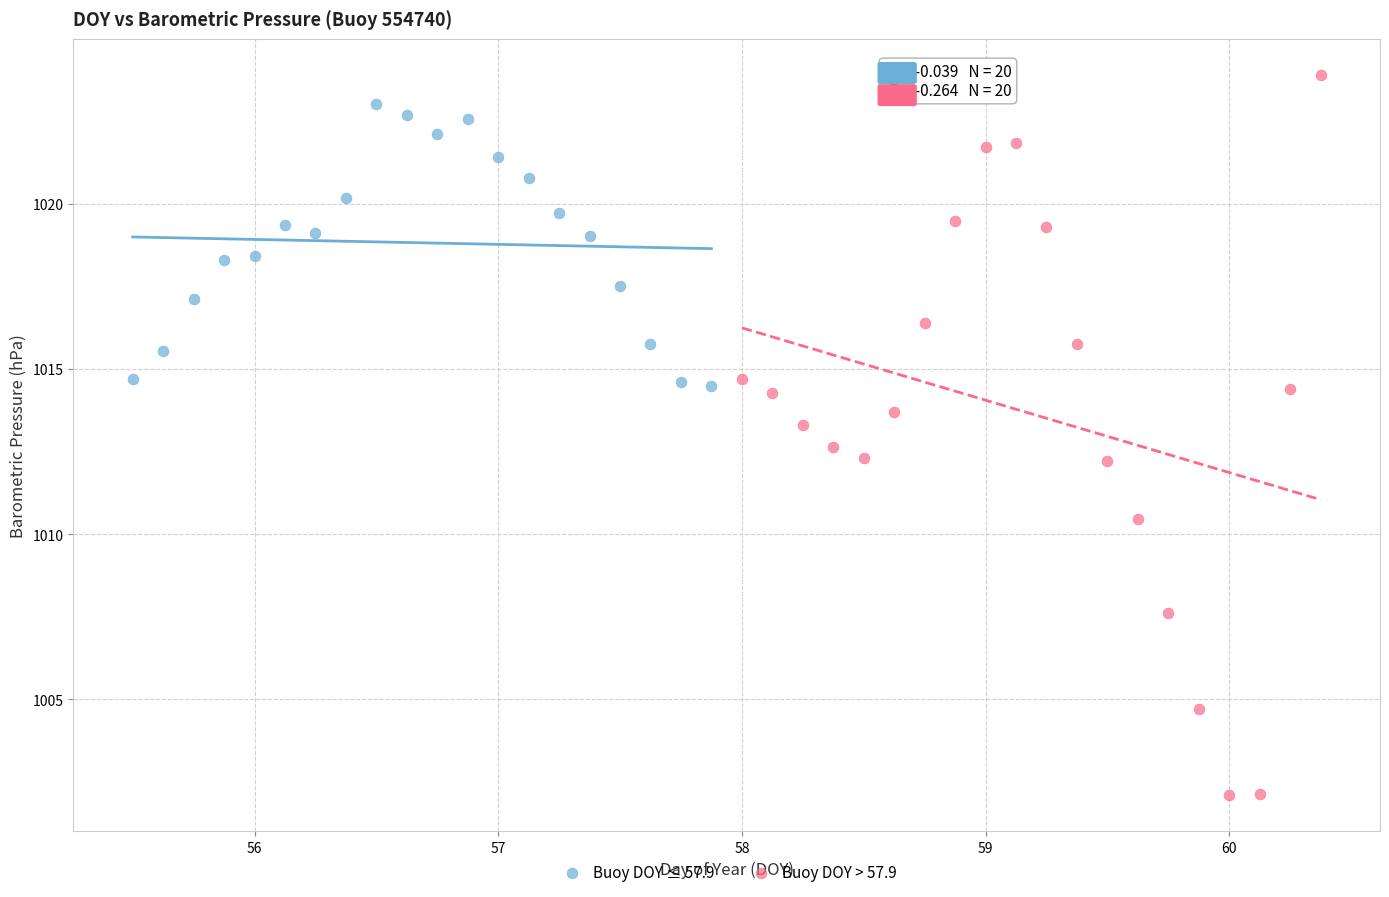

Which series reaches the minimum Y coordinate?

Buoy DOY > 57.9